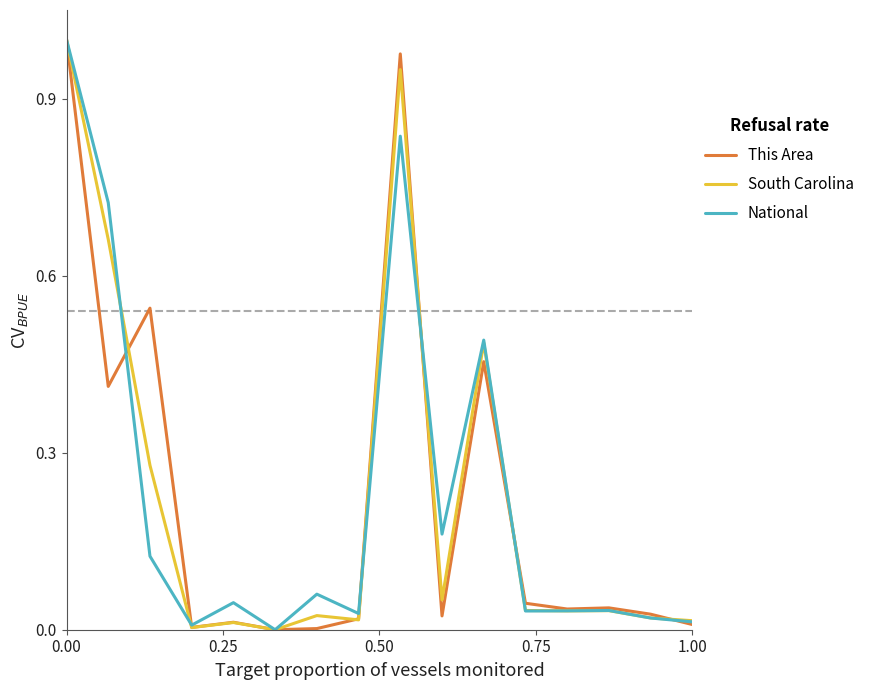

List the series in order of their overall mean, highest first.

South Carolina, National, This Area